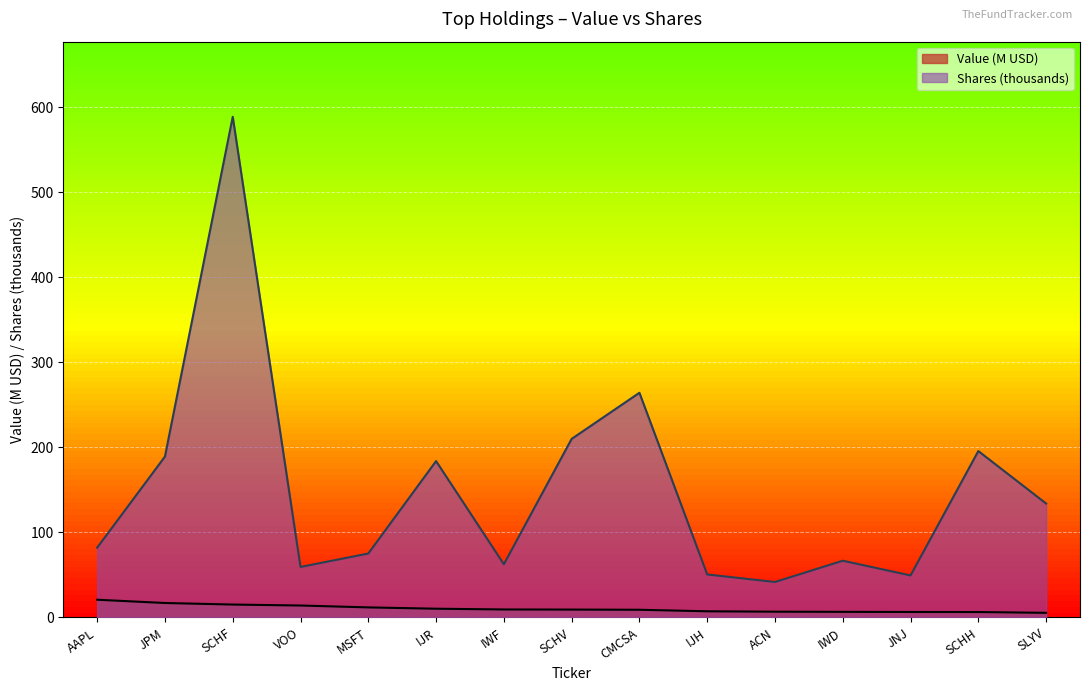

What are all the series names shown in the legend?

Value (M USD), Shares (thousands)